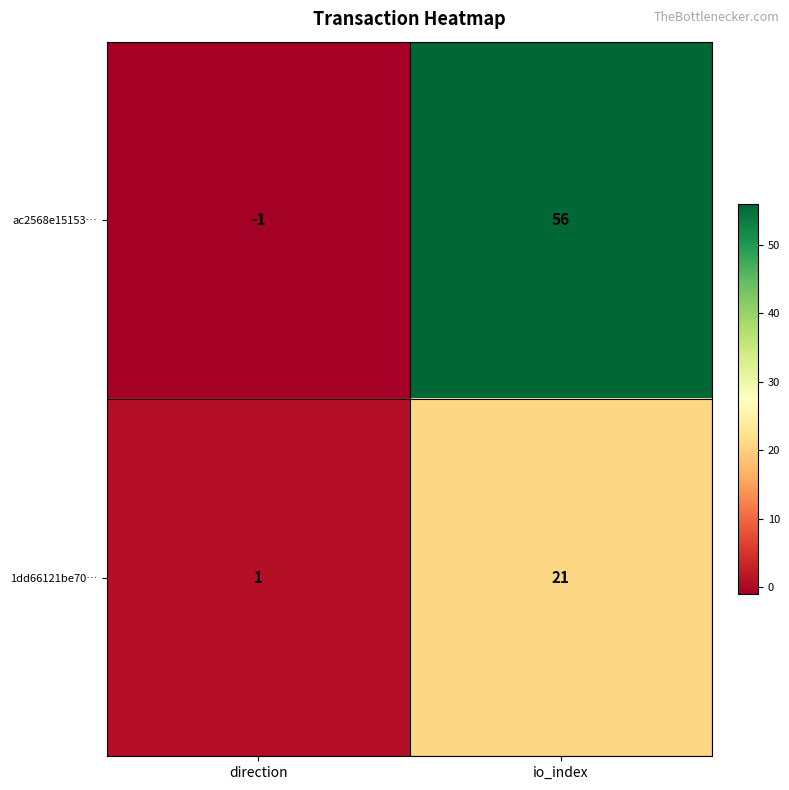

List the series in order of their peak value, lowest first.

1dd66121be70…, ac2568e15153…